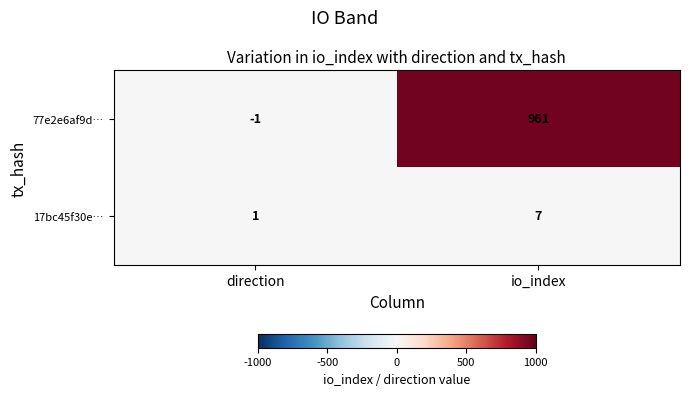

Where is 17bc45f30e… nearest to the value 4?

direction